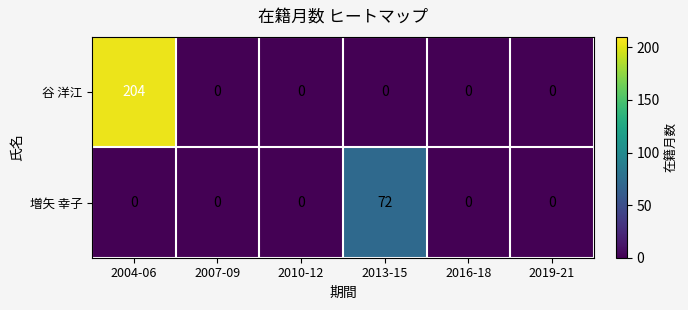

The value of 谷 洋江 at 2016-18 is 0. True or false?

True